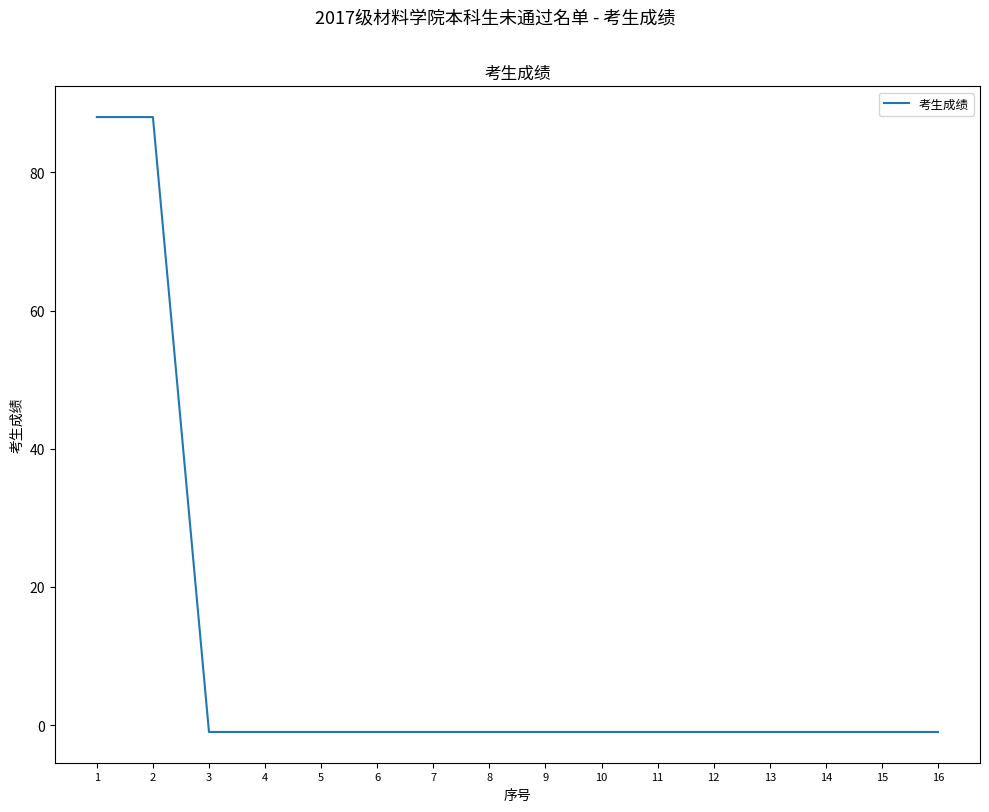

True or false: the data shows -1 at 14.

True